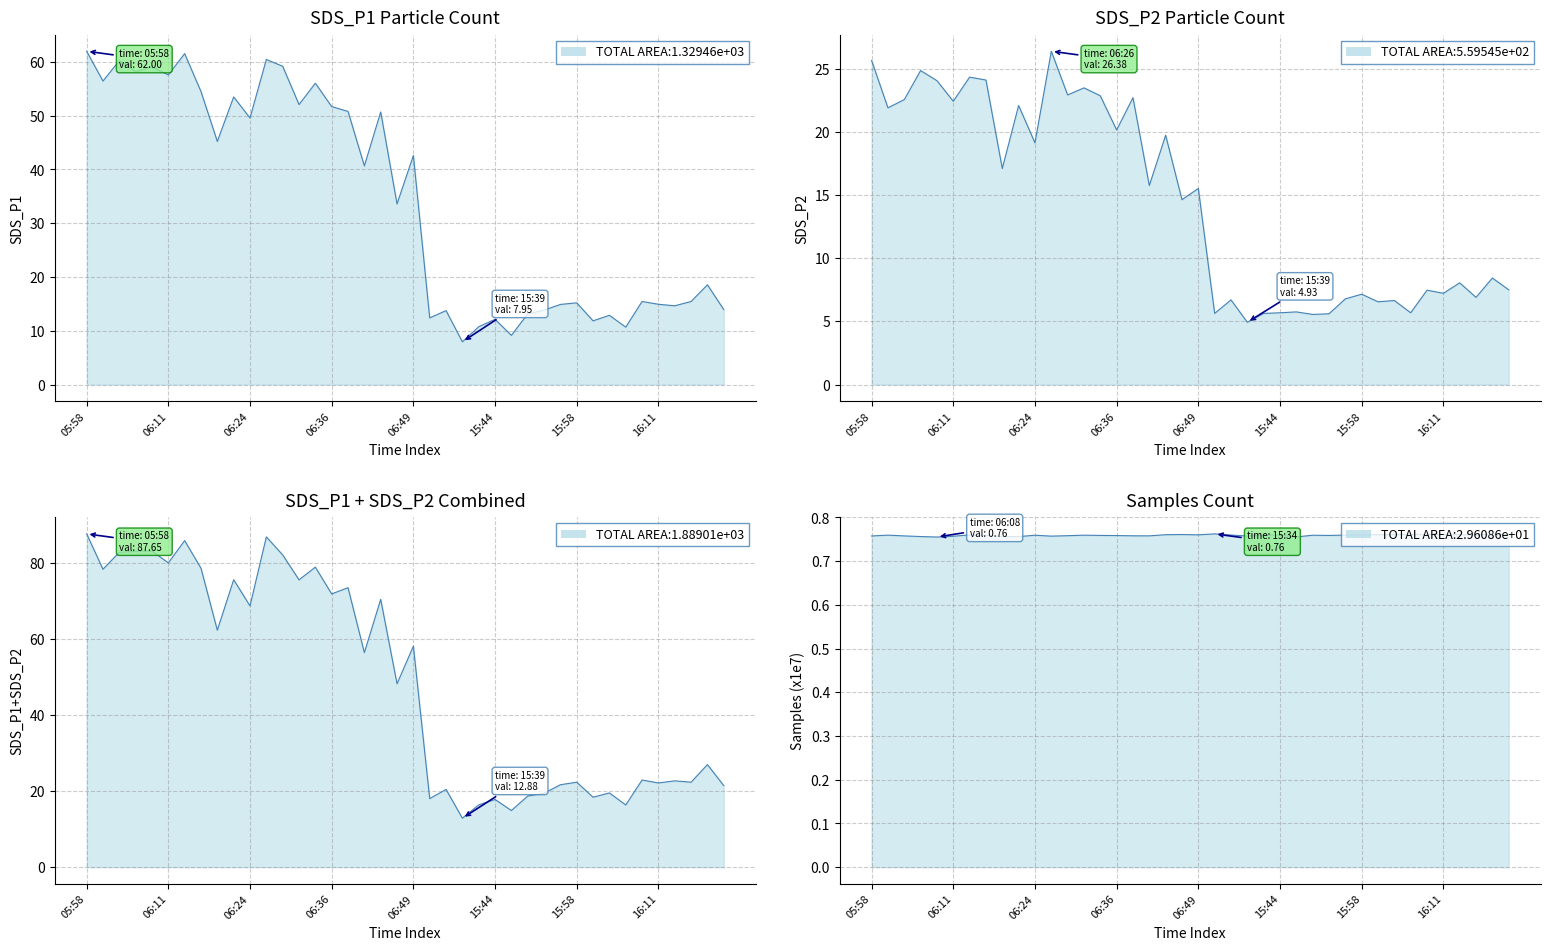

List the labels in order of SDS_P1 value, largest first.

05:58, 06:13, 06:26, 06:03, 06:29, 06:08, 06:06, 06:11, 06:01, 06:34, 06:16, 06:21, 06:31, 06:36, 06:39, 06:44, 06:24, 06:18, 06:49, 06:41, 06:46, 16:18, 16:08, 16:16, 15:58, 16:11, 15:55, 16:13, 16:21, 15:52, 15:36, 15:50, 16:03, 15:34, 15:44, 16:00, 15:42, 16:06, 15:47, 15:39